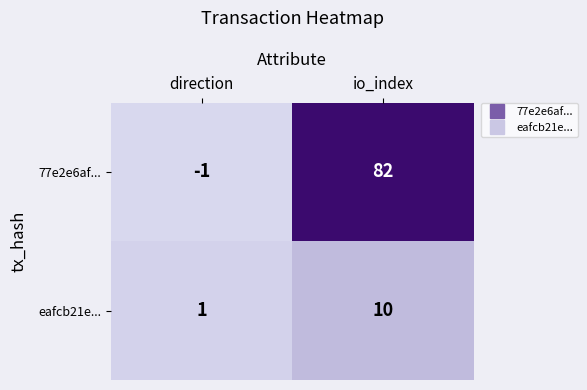

At which category is the sum across all series the highest?

io_index